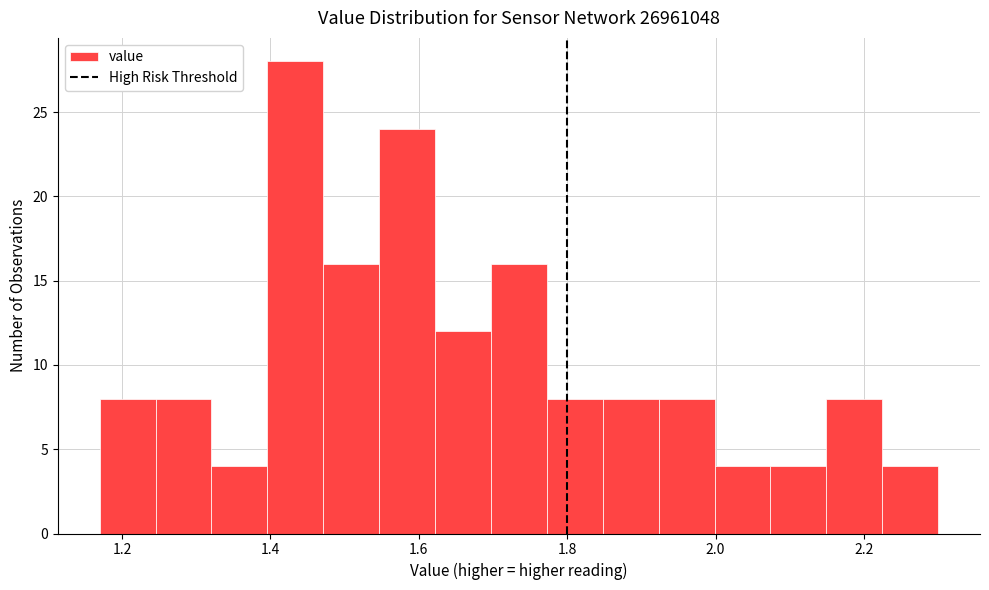

Read against the x-axis, roughly where is the centre of the tallest bar?

1.44